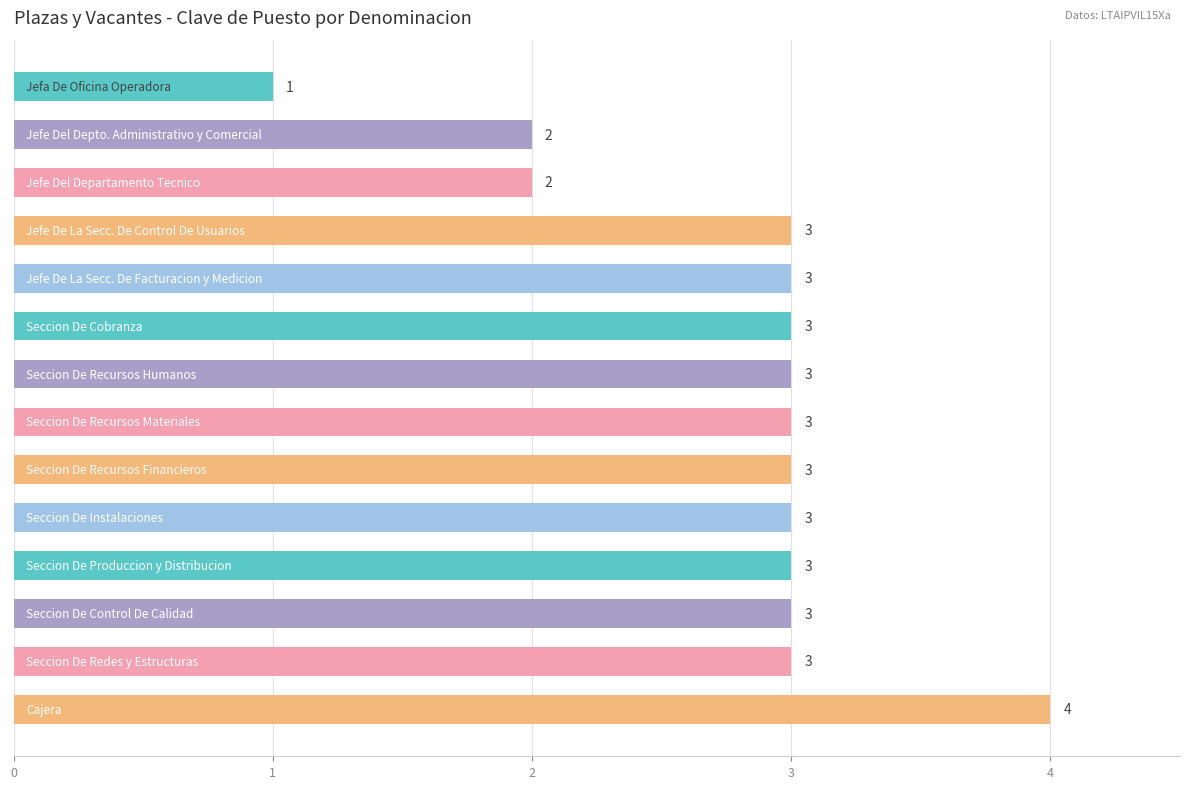

Reading top to bottom, list all the values displayed in this chart.

1	2	2	3	3	3	3	3	3	3	3	3	3	4